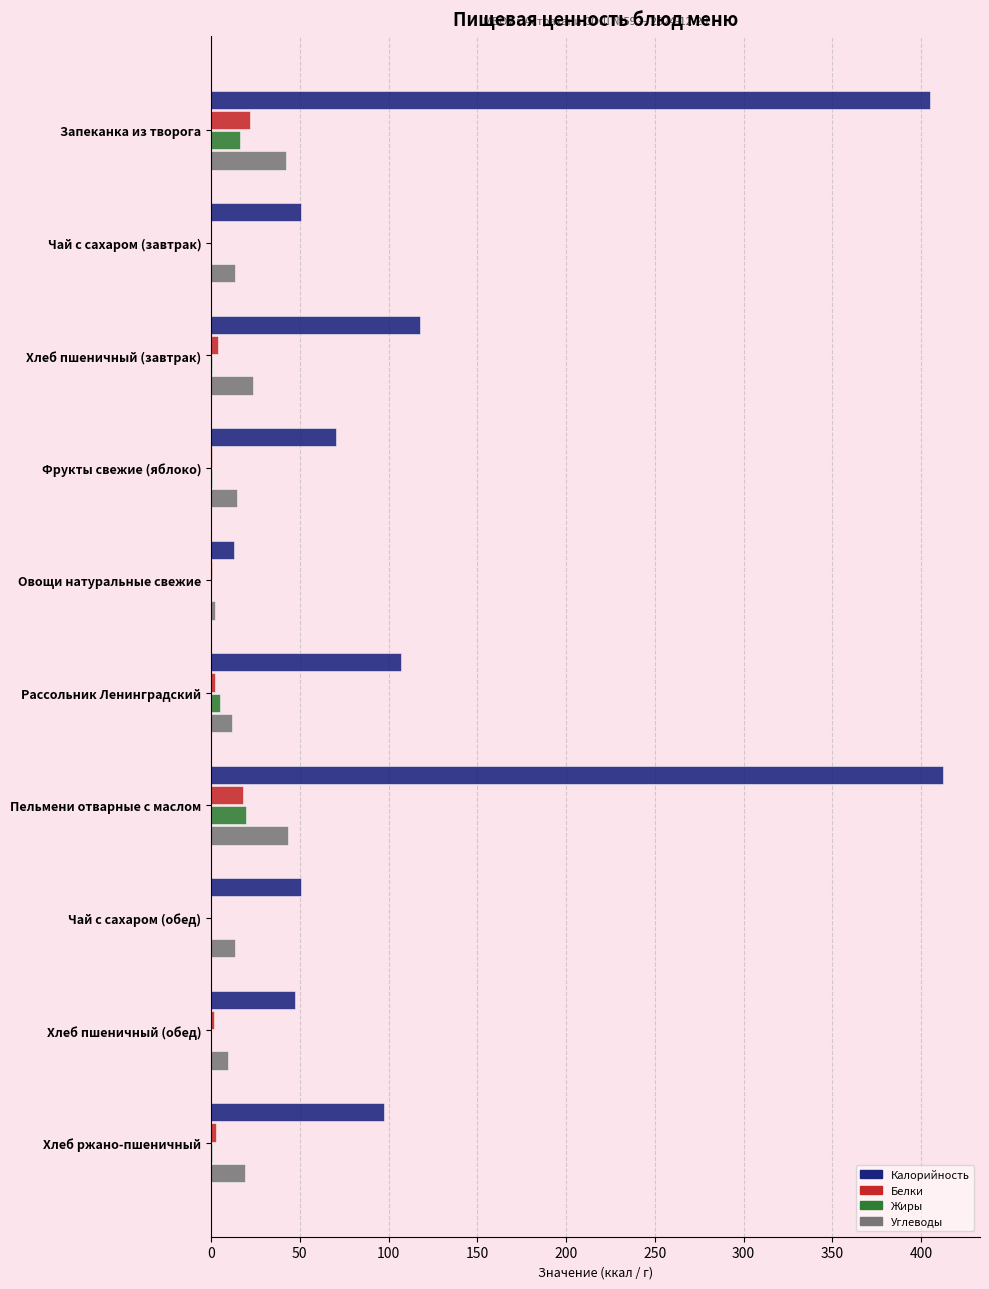

The Калорийность series shows 14.5 at Фрукты свежие (яблоко). True or false?

False